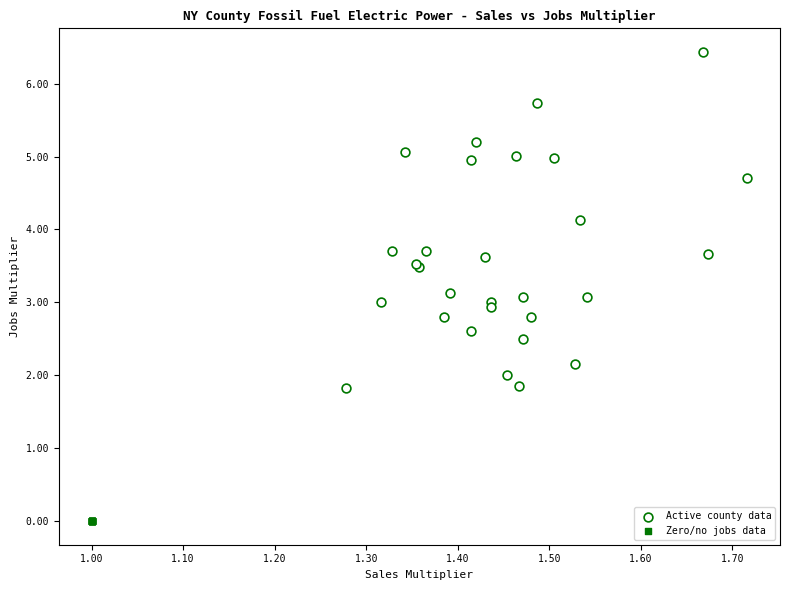

Which series reaches the minimum Y coordinate?

Zero/no jobs data